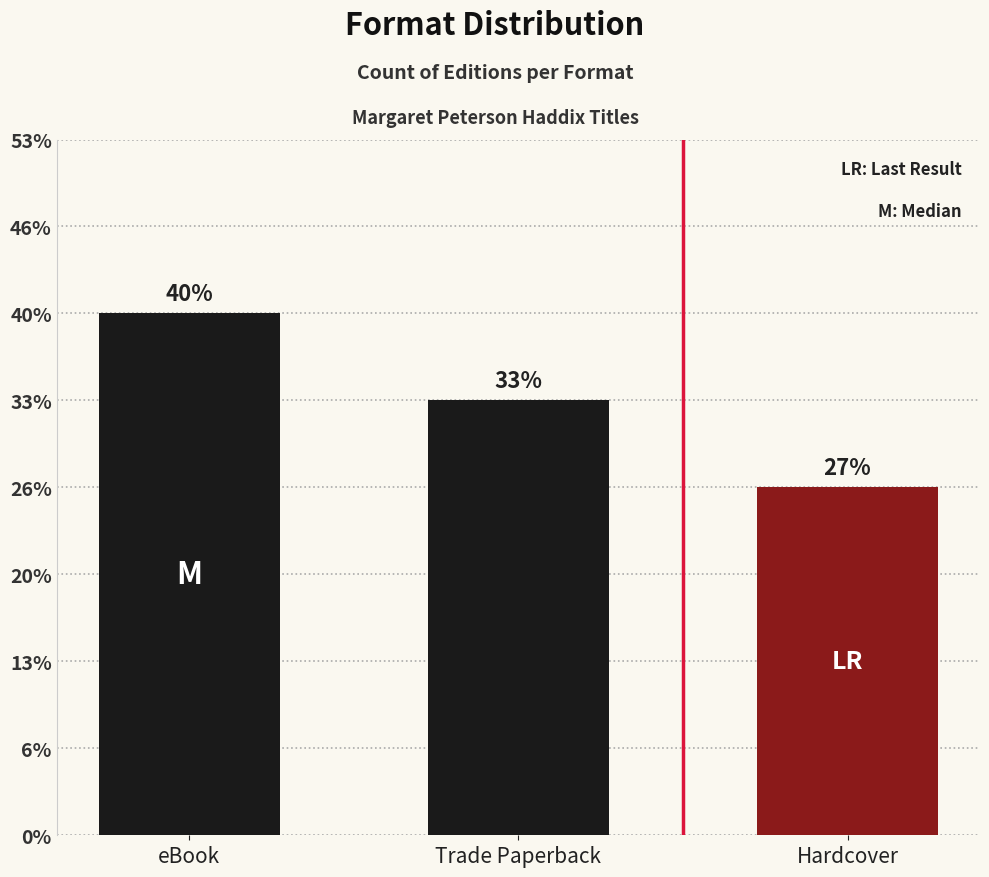

List the labels in order of value, largest first.

eBook, Trade Paperback, Hardcover